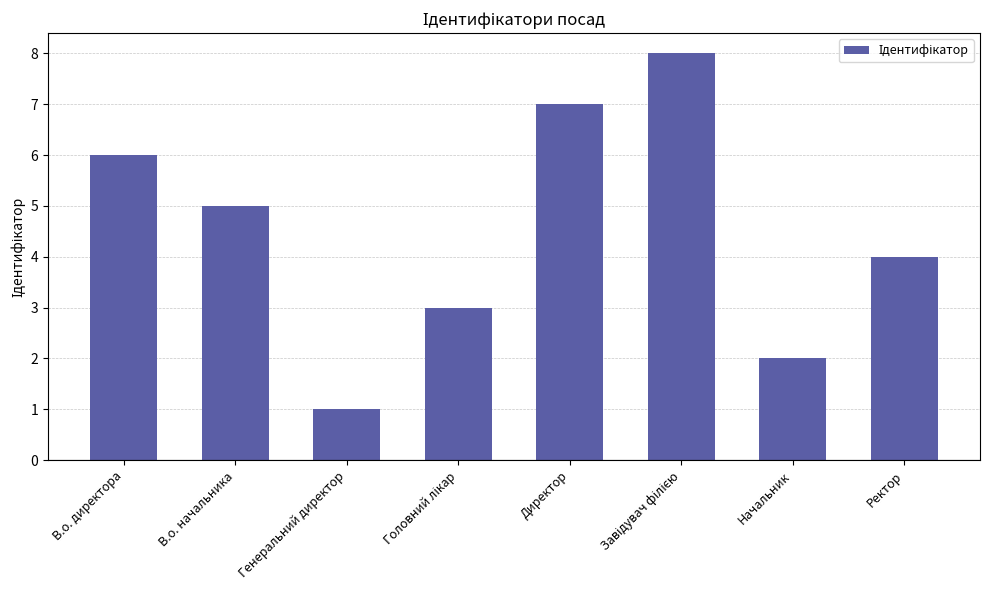

How many series are shown in this chart?

1